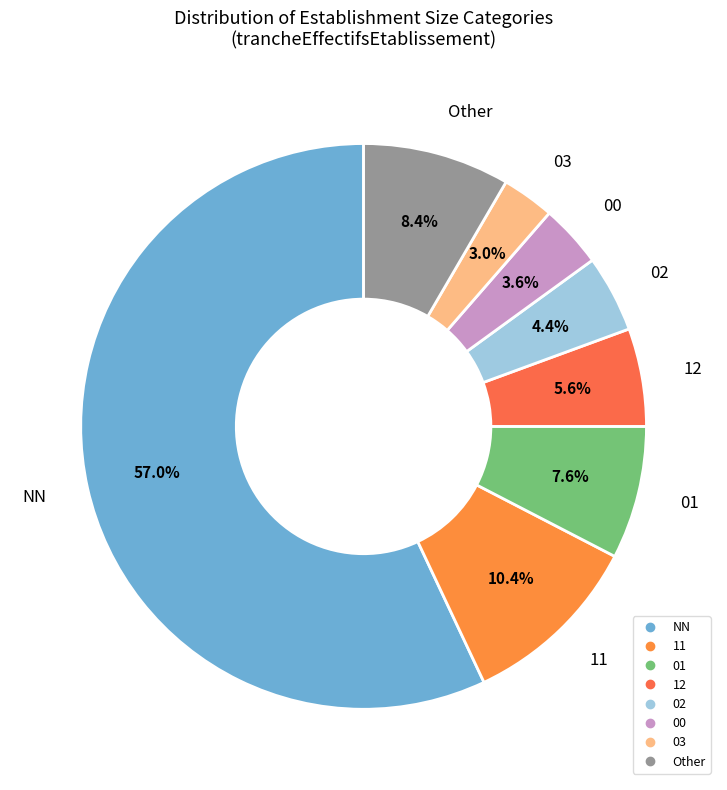

Which category has the smallest portion of the pie?

03